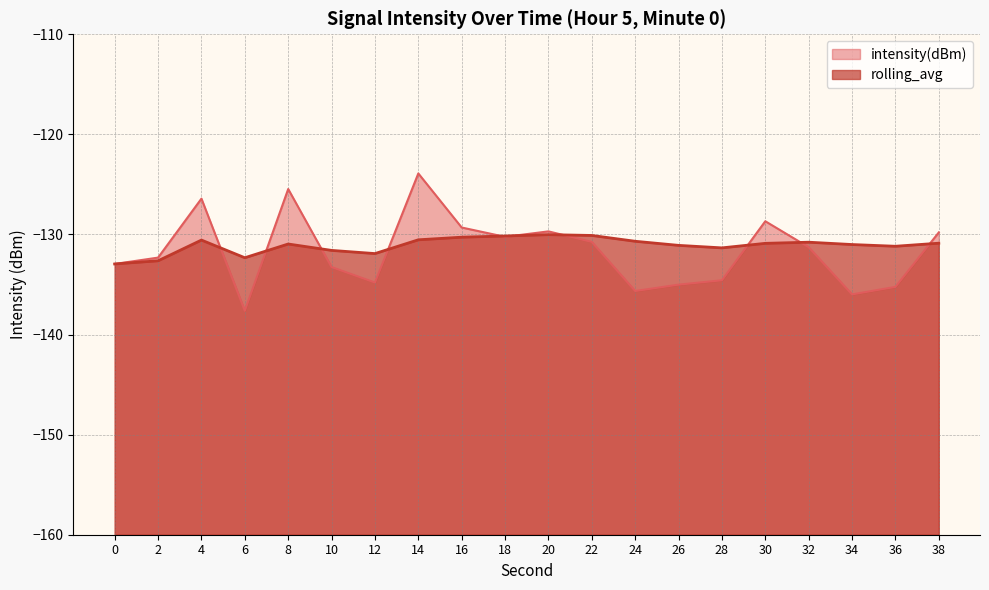

Reading left to right, extract all data points from this chart.

intensity(dBm): 0=-132.9	2=-132.3	4=-126.4	6=-137.6	8=-125.5	10=-133.3	12=-134.8	14=-123.9	16=-129.3	18=-130.2	20=-129.7	22=-130.7	24=-135.7	26=-135.0	28=-134.6	30=-128.7	32=-131.3	34=-136.0	36=-135.2	38=-129.8
rolling_avg: 0=-132.9	2=-132.6	4=-130.6	6=-132.3	8=-131.0	10=-131.6	12=-131.9	14=-130.5	16=-130.3	18=-130.2	20=-130.0	22=-130.1	24=-130.7	26=-131.1	28=-131.3	30=-130.9	32=-130.8	34=-131.0	36=-131.2	38=-130.9